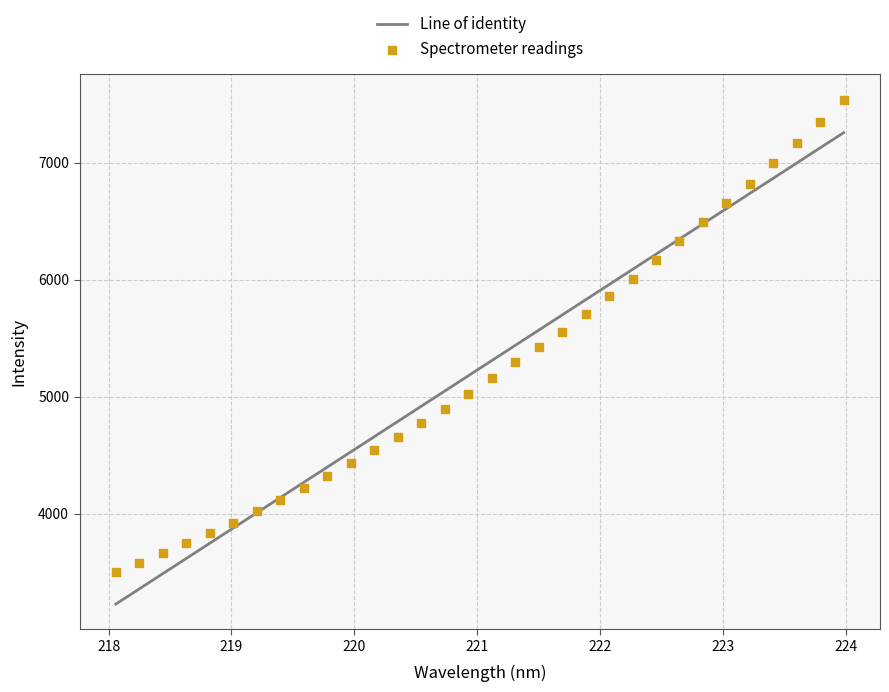

What is the range of X values (max minus min)?

5.9